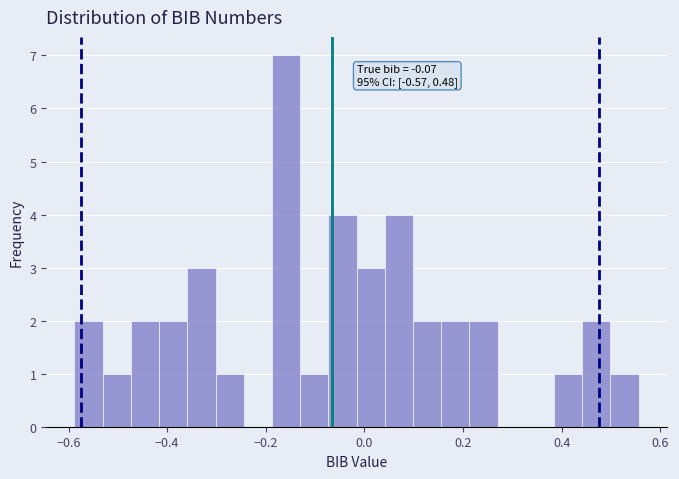

Around what value on the x-axis is the tallest bar? Give the approximate position of its centre, as read against the axis.

-0.16